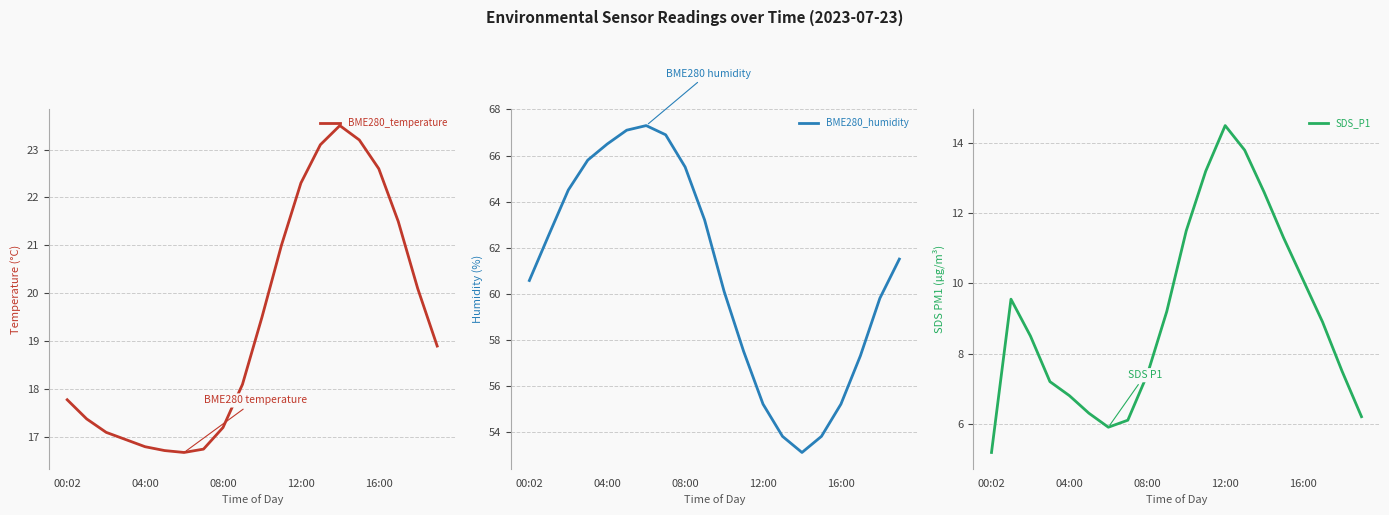

At how many categories does at least one series exceed 9?

20